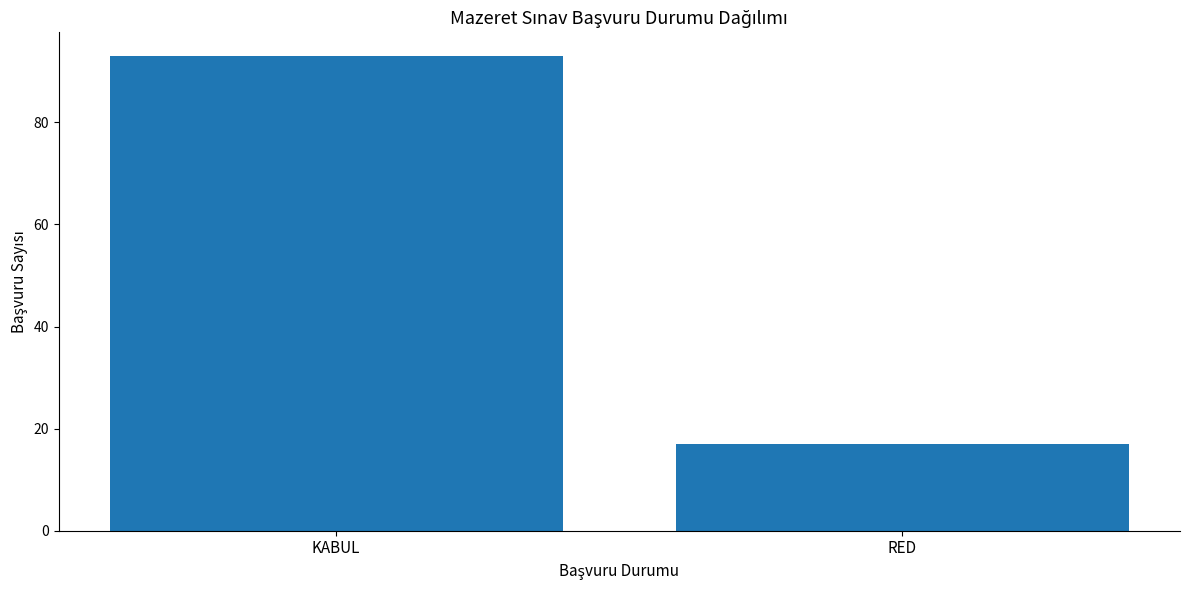

How many categories are shown in the chart?

2